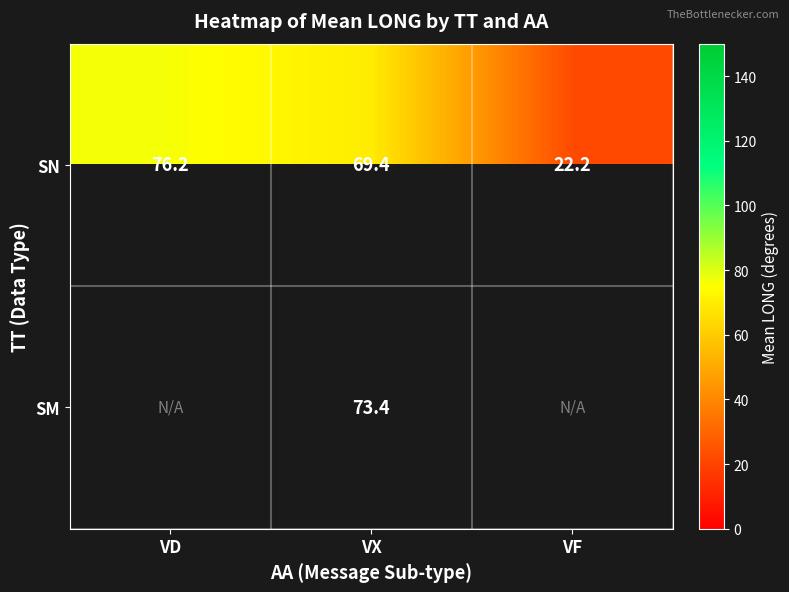

At which label does SN reach its peak?

VD